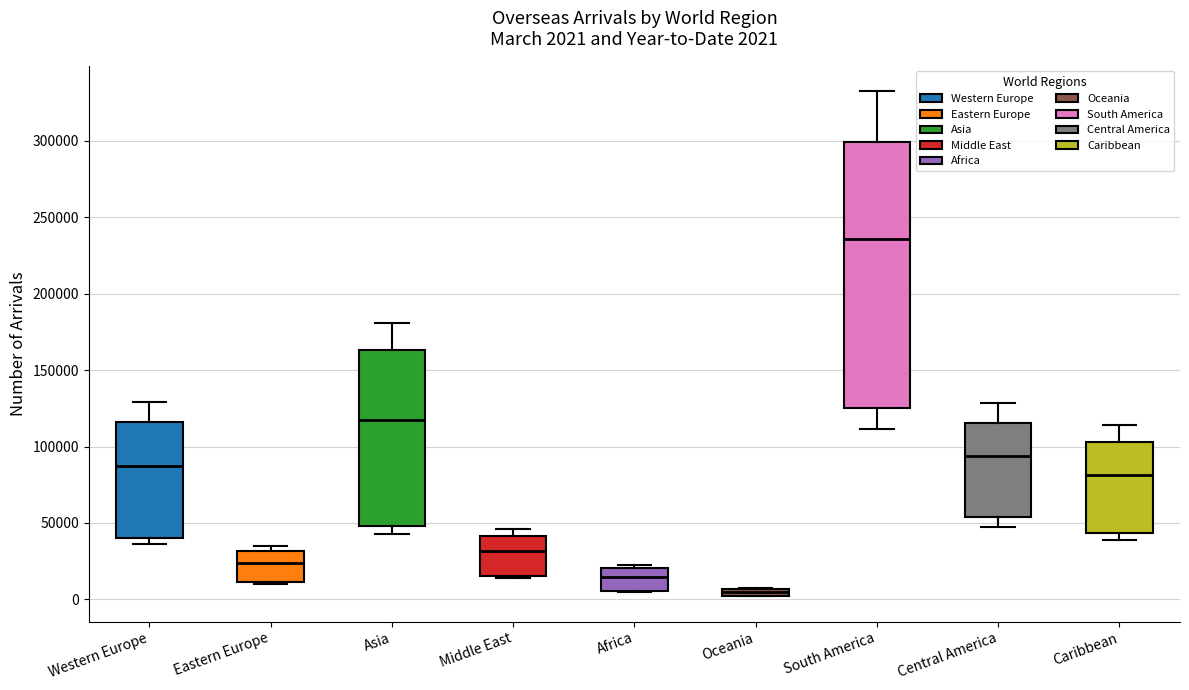

Which box is the tallest, from its lower edge to its upper edge?

South America